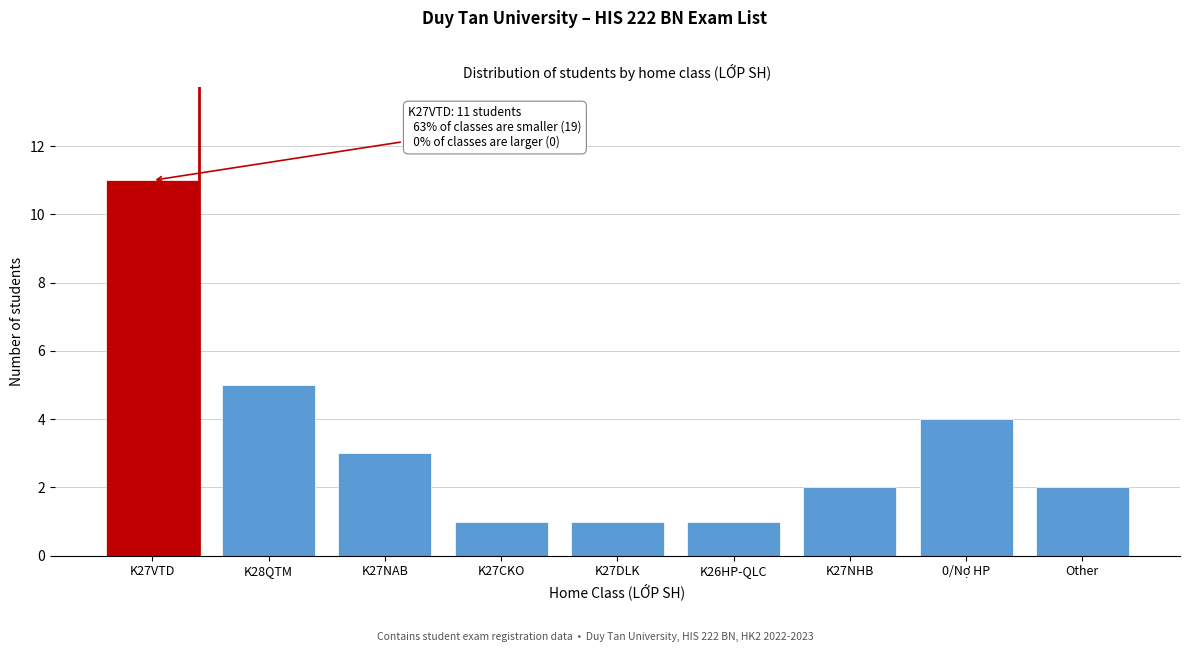

Reading left to right, transcribe all the data shown in this chart.

11	5	3	1	1	1	2	4	2